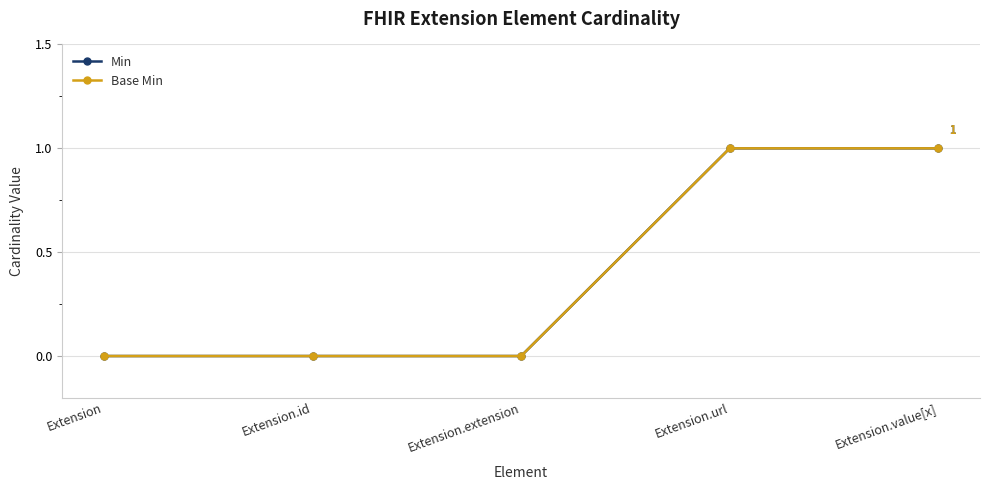

Does the chart have visible grid lines?

Yes